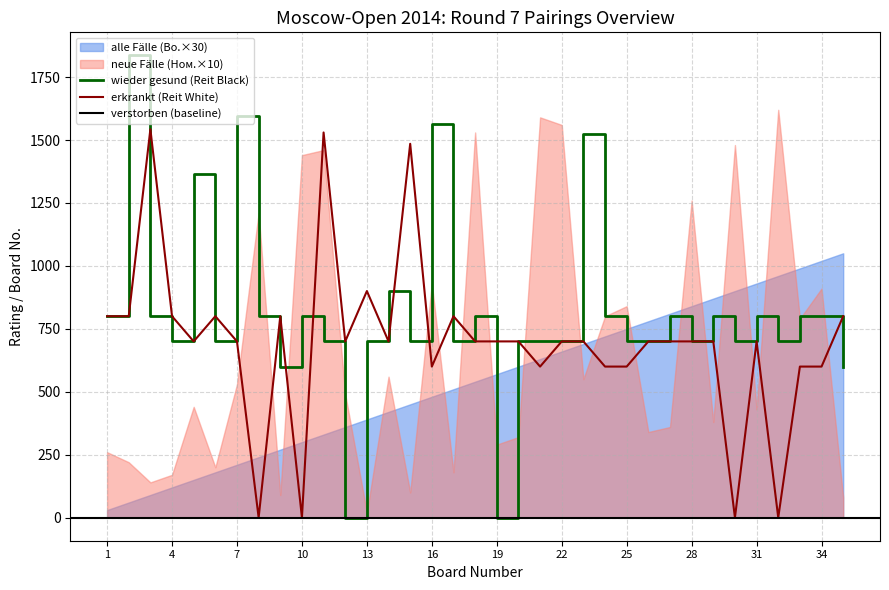

What is the difference between the maximum and second lowest values in the erkrankt (Рейт White) series?

1543